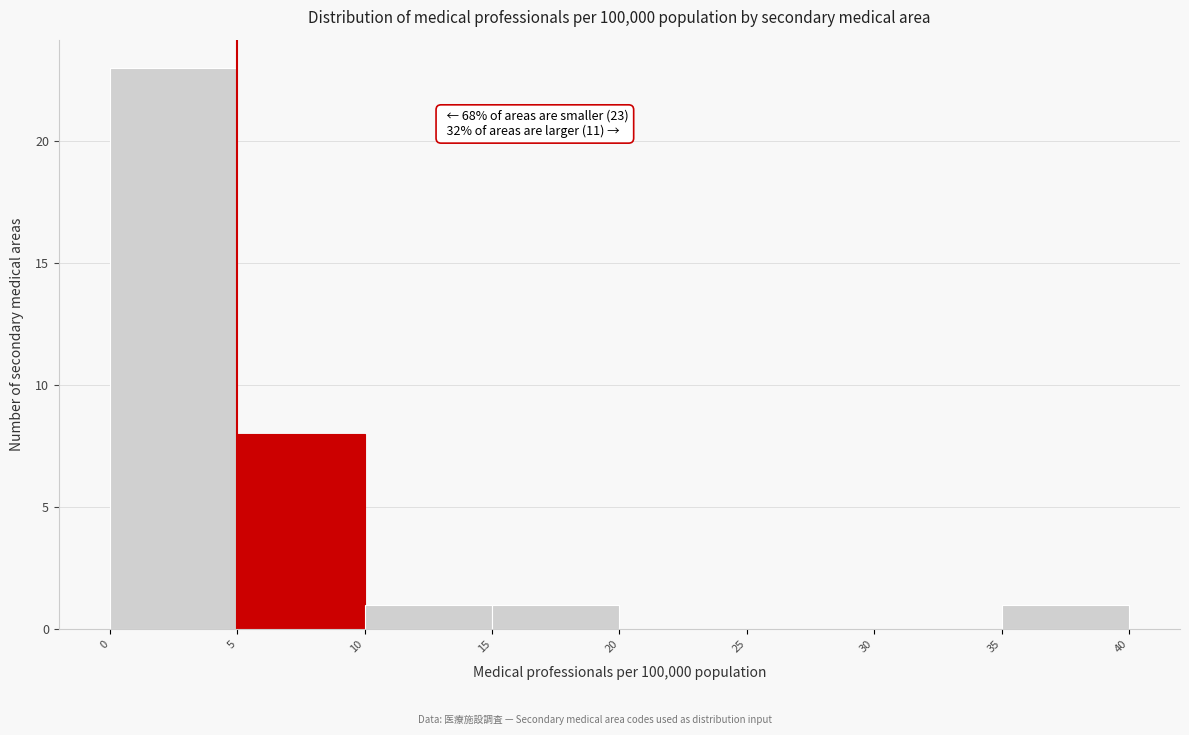

Which range on the x-axis has the tallest bar?

0 to 5